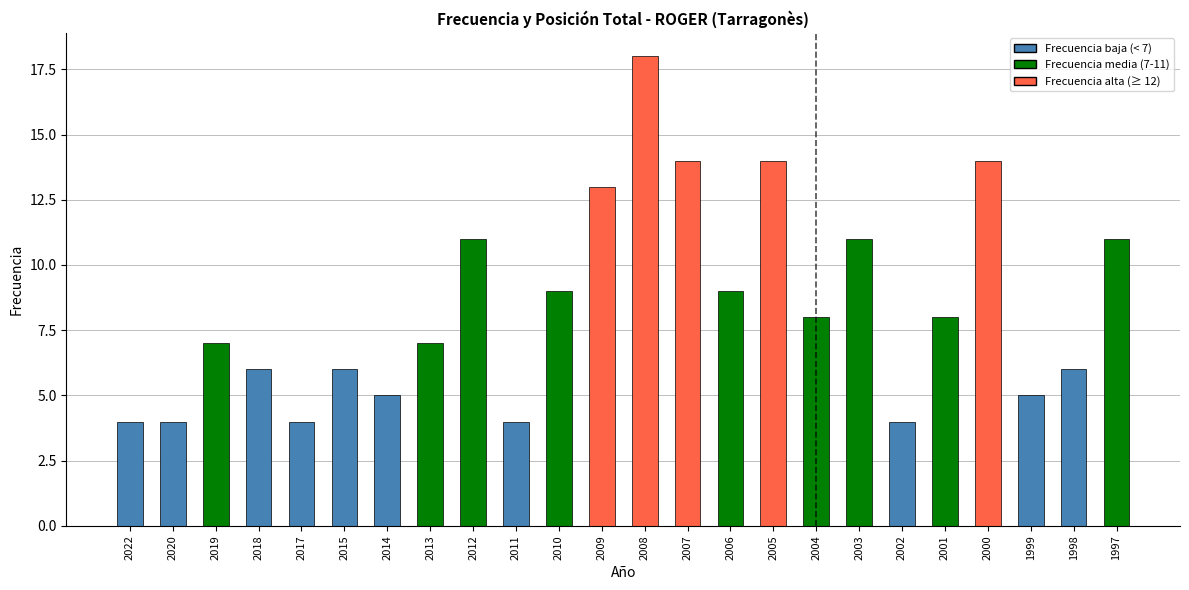

What is the value of the 5th bar from the left?

4